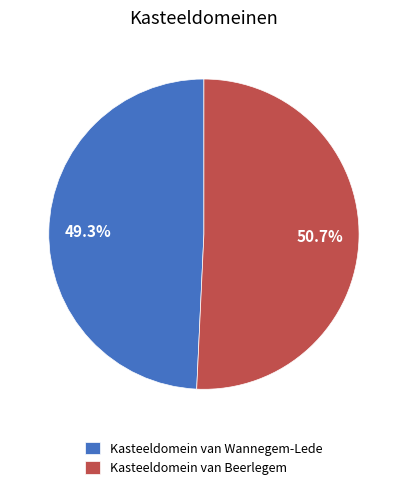

Combined, do Kasteeldomein van Beerlegem and Kasteeldomein van Wannegem-Lede account for over 50%?

Yes